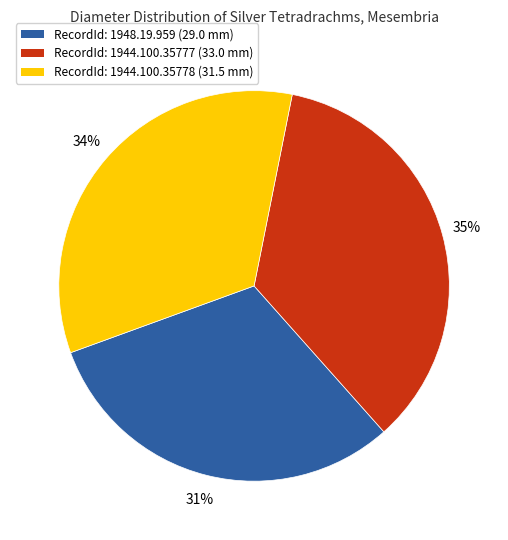

To the nearest percent, what is the difference between the largest and smallest slice percentages?

4%